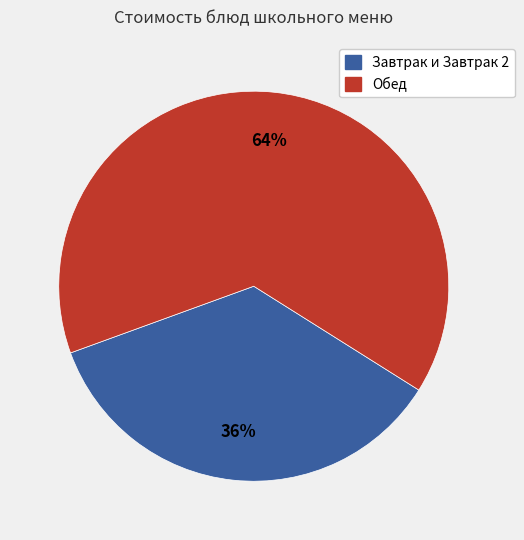

Is there a majority slice in this chart?

Yes